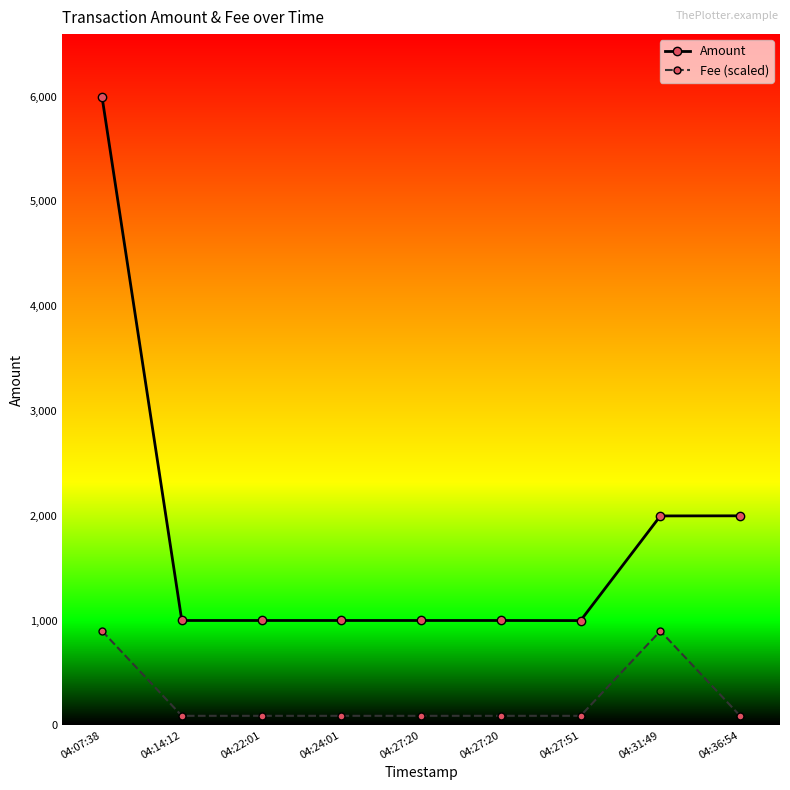

True or false: Fee (scaled) and Amount intersect in this chart.

False